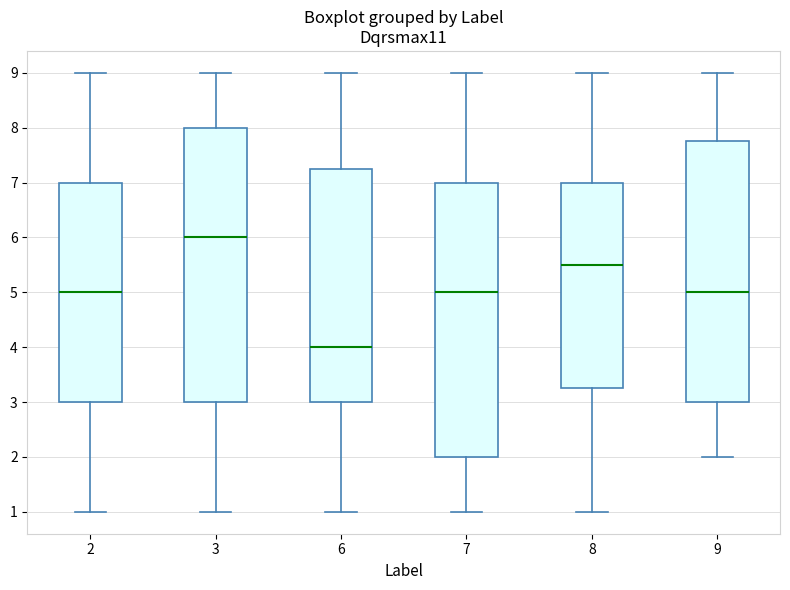

Which box has the lowest median line?

6